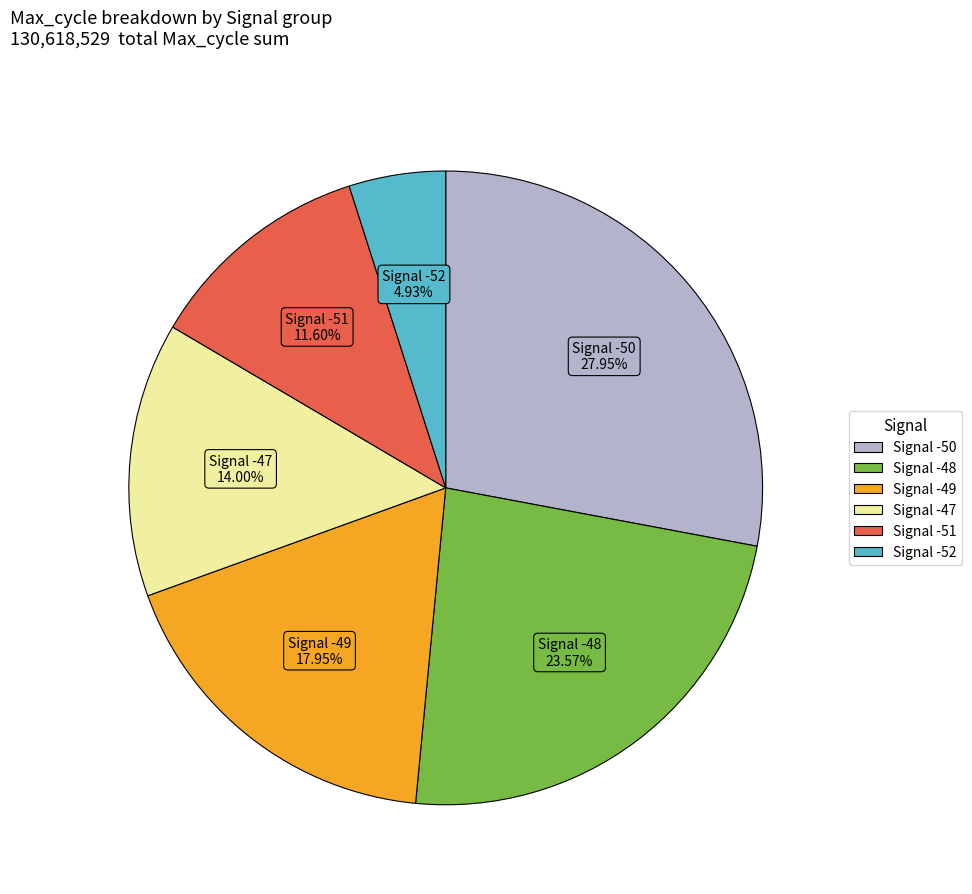

Is there any slice that represents more than half of the pie?

No